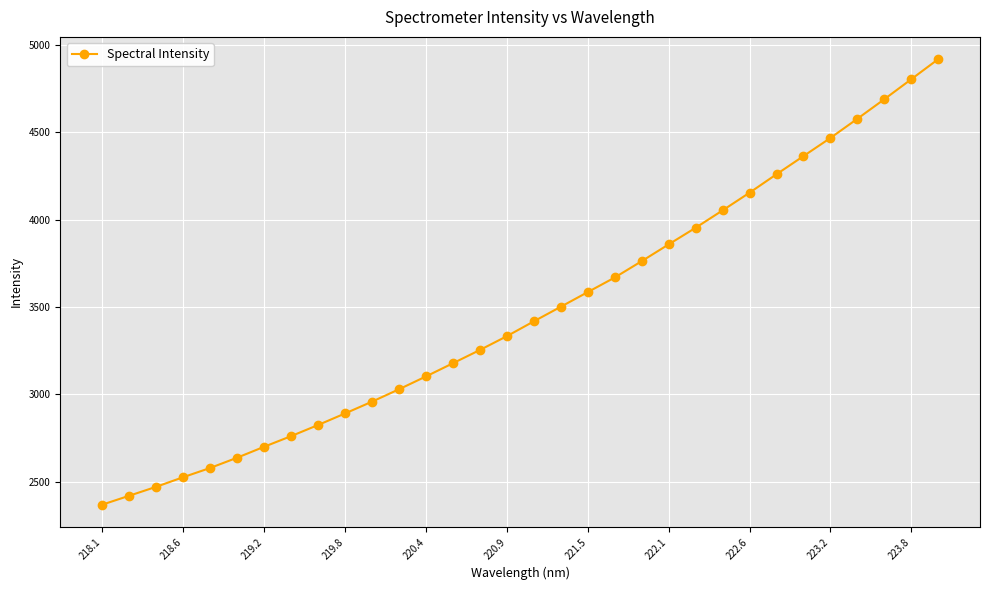

What is the minimum value shown in the chart?

2369.8